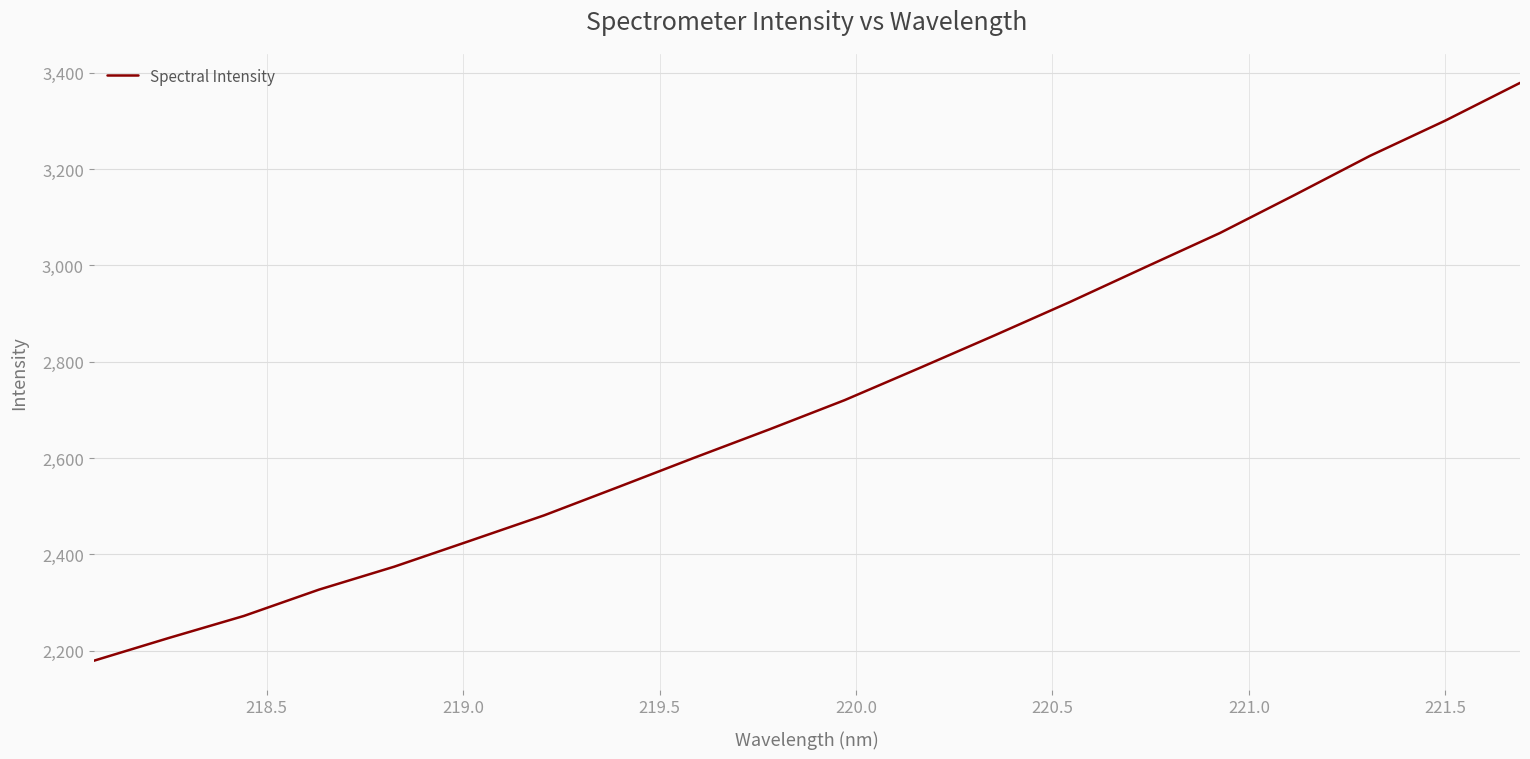

True or false: there are more than 1 points higher than both neighbors.

False